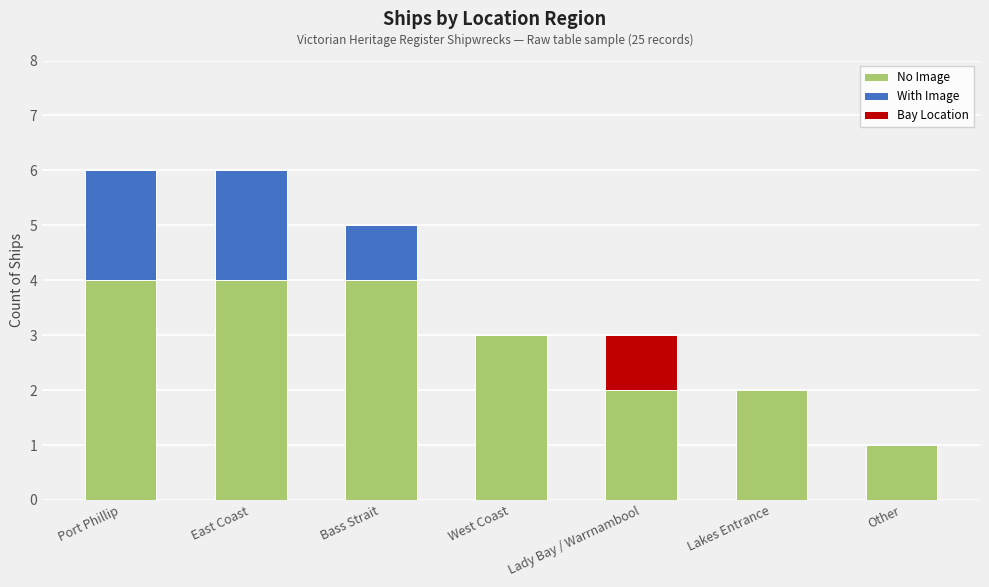

Count the No Image values in the range 2 to 4.

6